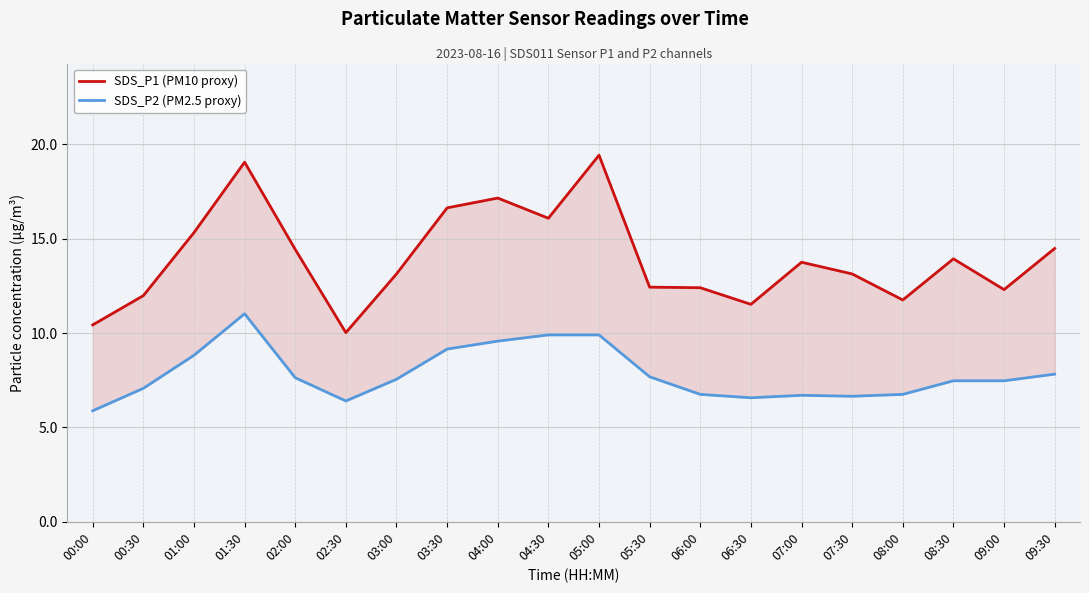

How many data points does each series have?

20